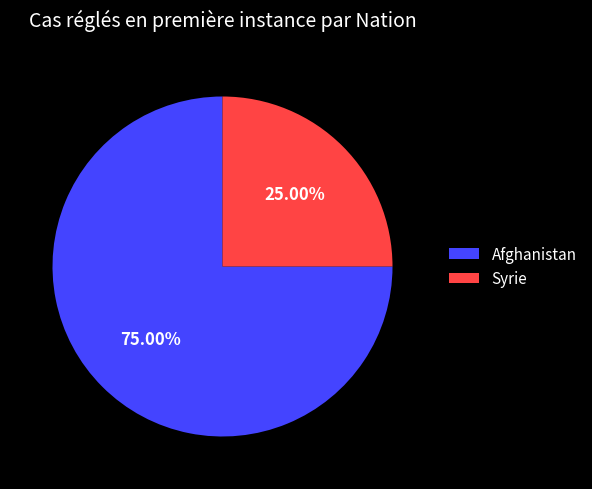

True or false: Afghanistan accounts for 60% of the total.

False